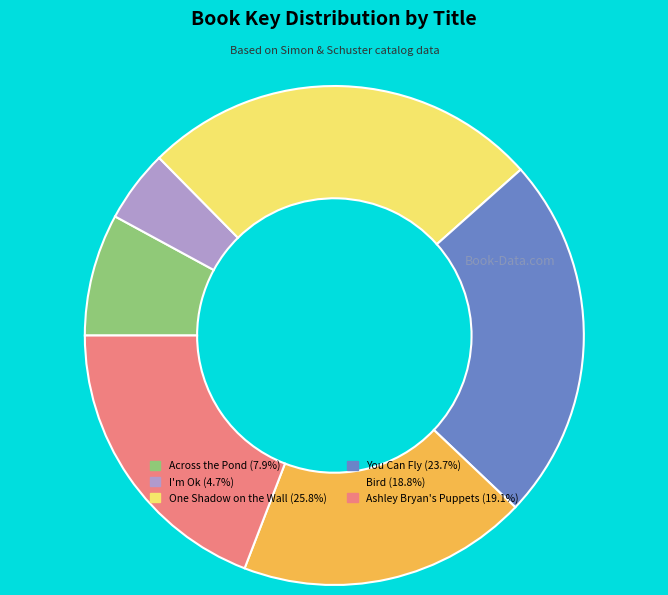

Is You Can Fly the majority of the pie?

No